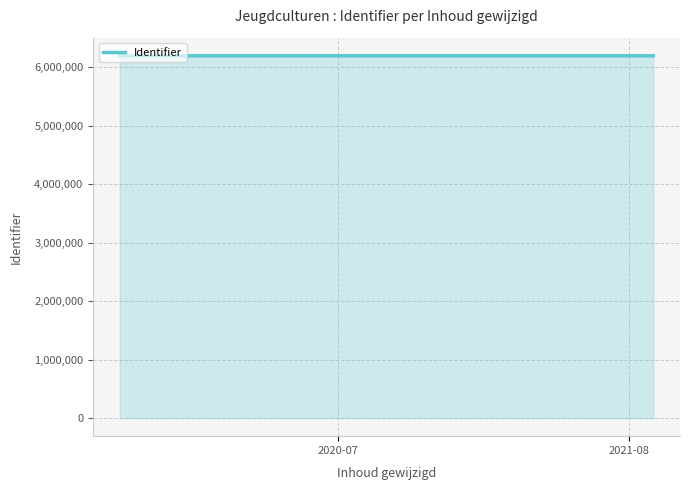

What is the greatest value displayed?

6199986